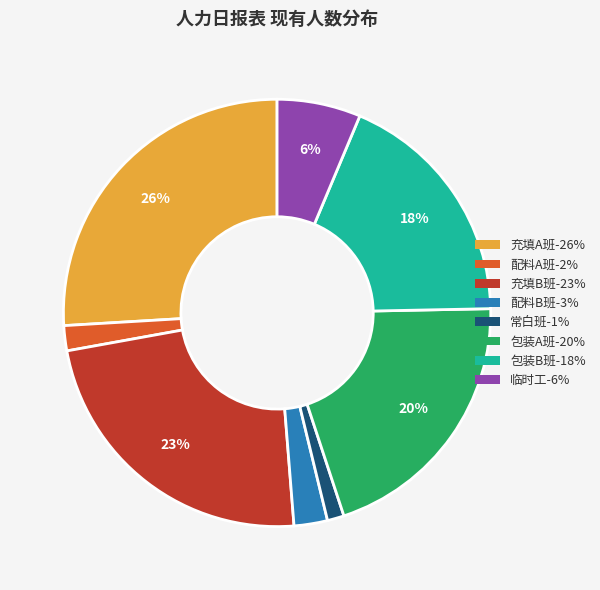

What percentage is the 包装B班 slice, to the nearest percent?

18%